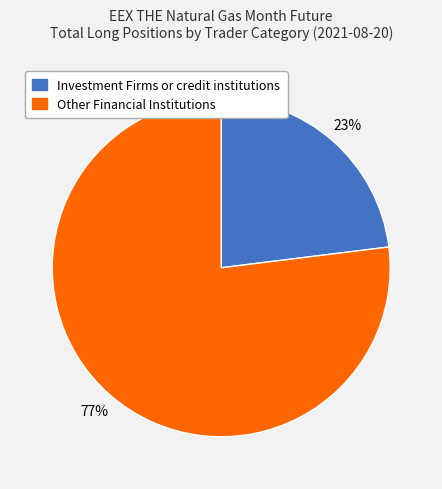

To the nearest percent, what is the average slice percentage?

50%